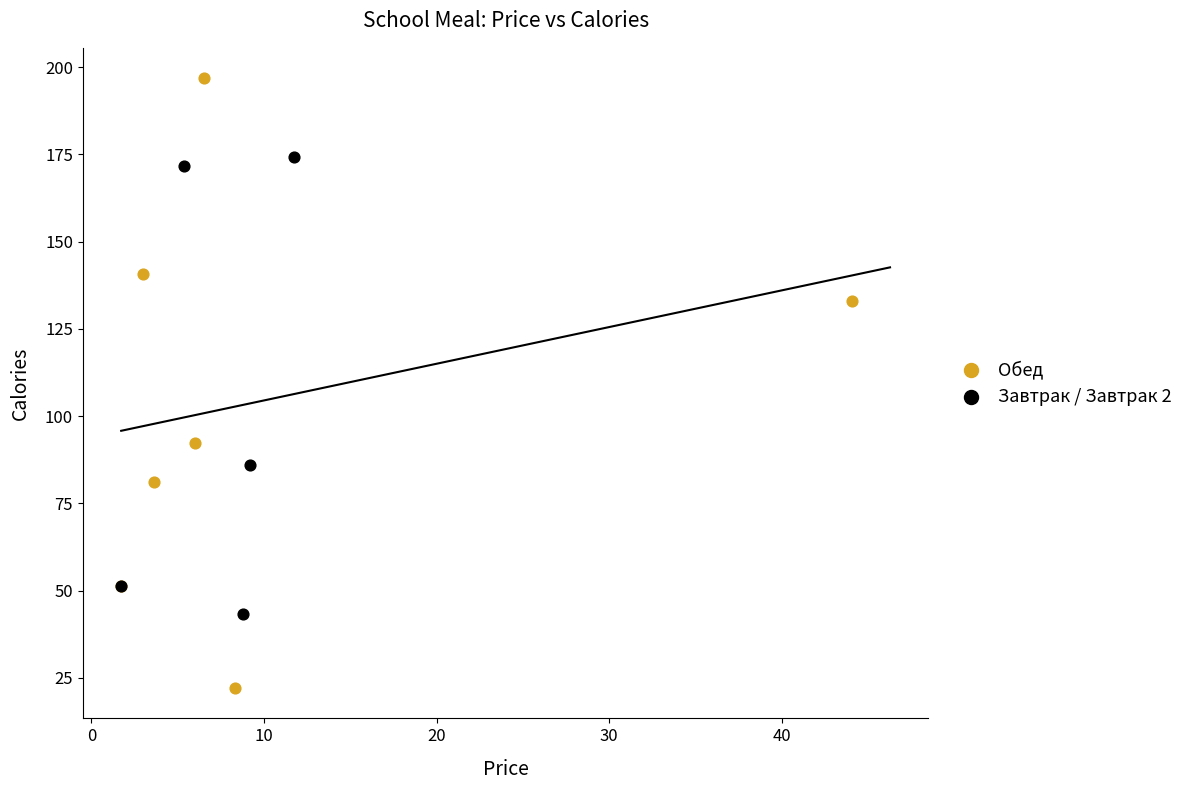

Which series reaches the minimum Y coordinate?

Обед